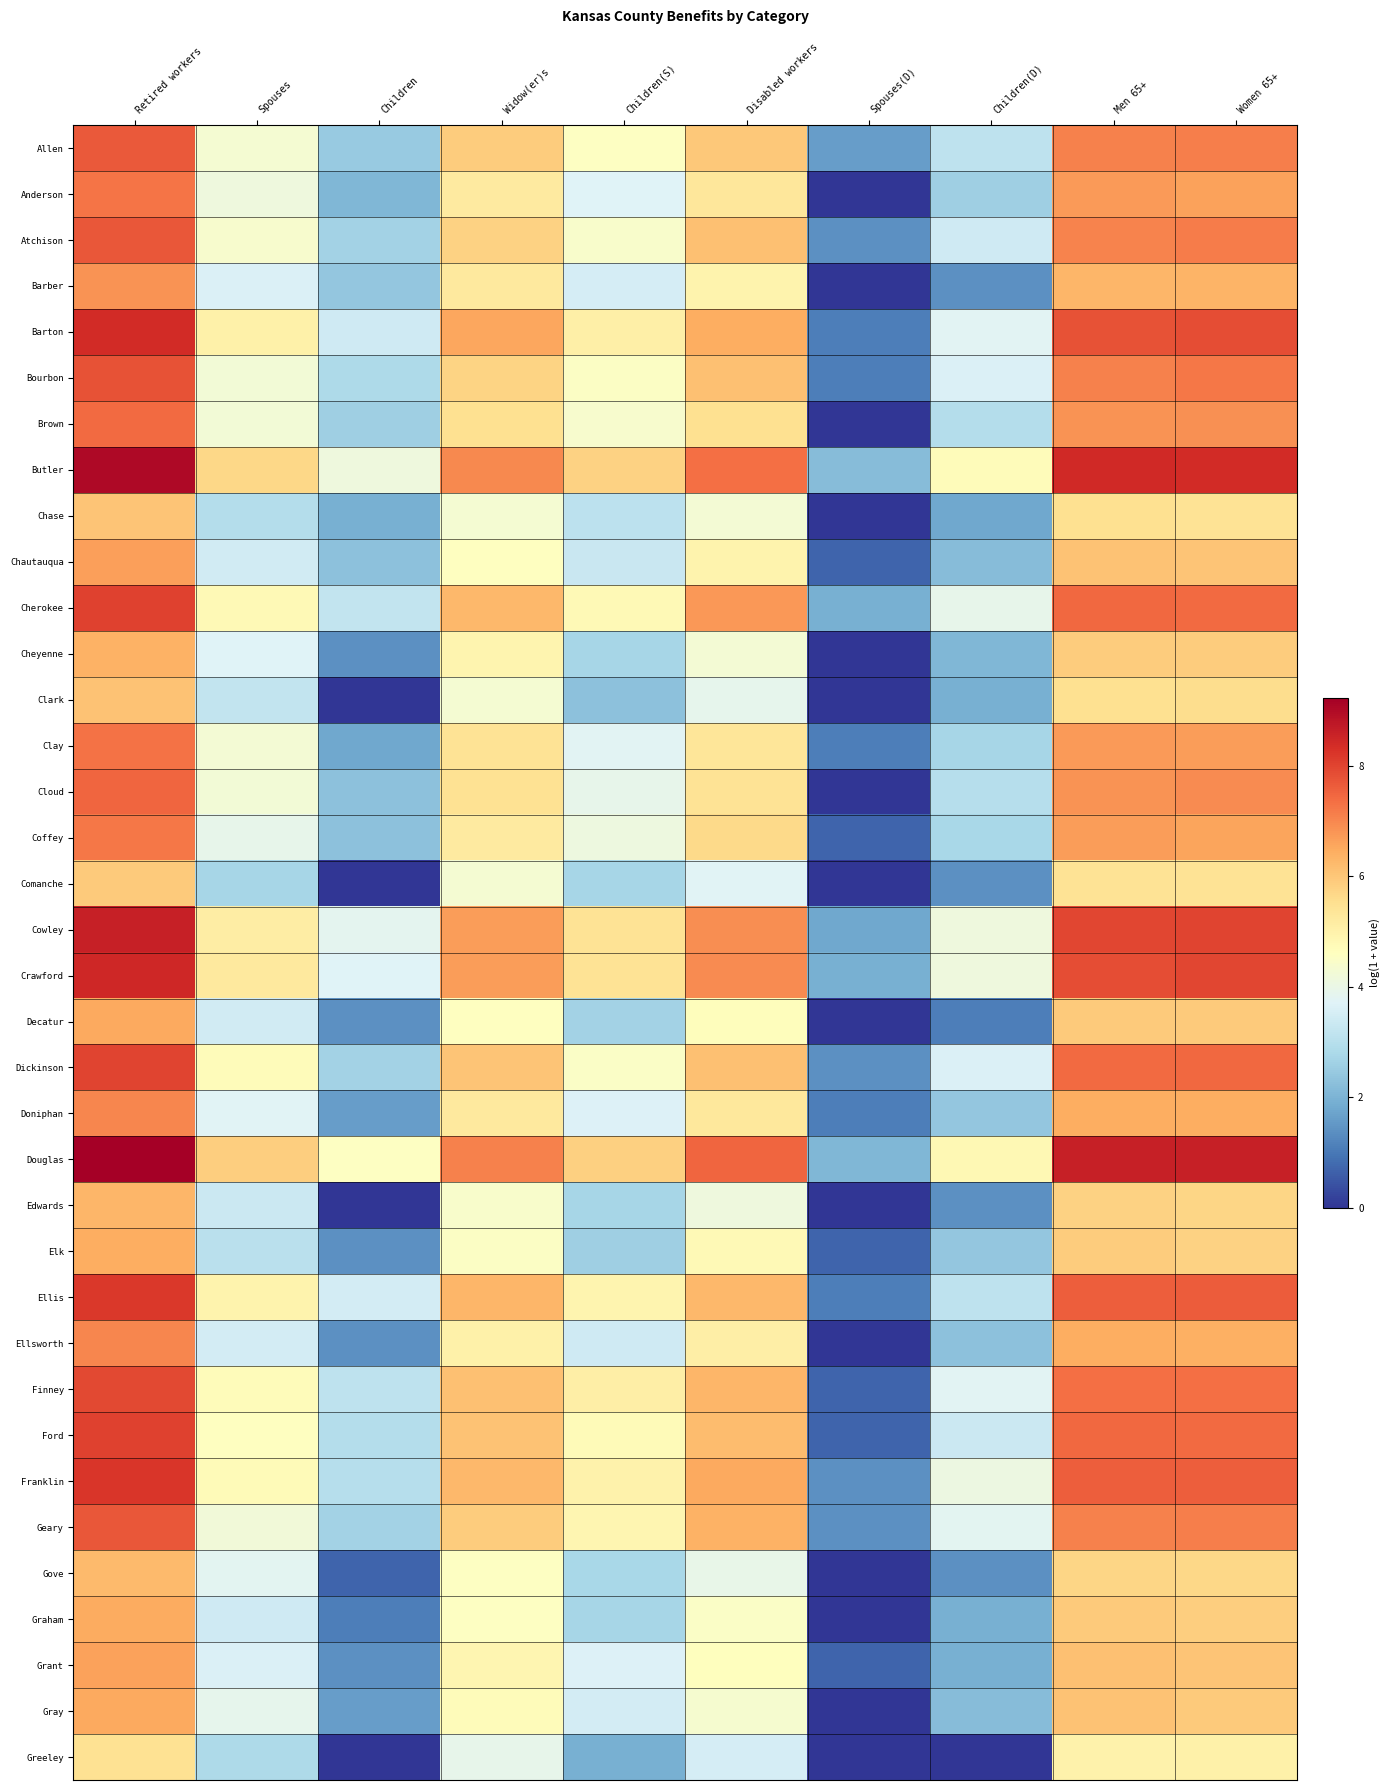

Reading left to right, extract all data points from this chart.

Allen: Retired workers=7.7	Spouses=4.3	Children=2.5	Widow(er)s=5.9	Children(S)=4.6	Disabled workers=6.0	Spouses(D)=1.6	Children(D)=3.1	Men 65+=7.1	Women 65+=7.1
Anderson: Retired workers=7.3	Spouses=4.1	Children=2.1	Widow(er)s=5.2	Children(S)=3.7	Disabled workers=5.3	Spouses(D)=0.0	Children(D)=2.6	Men 65+=6.7	Women 65+=6.6
Atchison: Retired workers=7.7	Spouses=4.4	Children=2.6	Widow(er)s=5.8	Children(S)=4.4	Disabled workers=6.1	Spouses(D)=1.4	Children(D)=3.4	Men 65+=7.1	Women 65+=7.2
Barber: Retired workers=6.8	Spouses=3.6	Children=2.4	Widow(er)s=5.2	Children(S)=3.5	Disabled workers=5.0	Spouses(D)=0.0	Children(D)=1.4	Men 65+=6.3	Women 65+=6.3
Barton: Retired workers=8.4	Spouses=5.0	Children=3.4	Widow(er)s=6.6	Children(S)=5.1	Disabled workers=6.4	Spouses(D)=1.1	Children(D)=3.8	Men 65+=7.8	Women 65+=7.9
Bourbon: Retired workers=7.8	Spouses=4.2	Children=2.8	Widow(er)s=5.8	Children(S)=4.5	Disabled workers=6.1	Spouses(D)=1.1	Children(D)=3.6	Men 65+=7.1	Women 65+=7.2
Brown: Retired workers=7.4	Spouses=4.2	Children=2.6	Widow(er)s=5.5	Children(S)=4.4	Disabled workers=5.5	Spouses(D)=0.0	Children(D)=2.9	Men 65+=6.8	Women 65+=6.9
Butler: Retired workers=9.0	Spouses=5.7	Children=4.1	Widow(er)s=7.0	Children(S)=5.8	Disabled workers=7.4	Spouses(D)=2.2	Children(D)=4.7	Men 65+=8.4	Women 65+=8.4
Chase: Retired workers=6.0	Spouses=2.9	Children=1.9	Widow(er)s=4.3	Children(S)=3.1	Disabled workers=4.3	Spouses(D)=0.0	Children(D)=1.8	Men 65+=5.5	Women 65+=5.4
Chautauqua: Retired workers=6.7	Spouses=3.4	Children=2.3	Widow(er)s=4.6	Children(S)=3.3	Disabled workers=5.0	Spouses(D)=0.7	Children(D)=2.2	Men 65+=6.1	Women 65+=6.0
Cherokee: Retired workers=8.0	Spouses=4.8	Children=3.2	Widow(er)s=6.2	Children(S)=4.8	Disabled workers=6.8	Spouses(D)=1.9	Children(D)=3.9	Men 65+=7.4	Women 65+=7.4
Cheyenne: Retired workers=6.4	Spouses=3.7	Children=1.4	Widow(er)s=4.9	Children(S)=2.7	Disabled workers=4.3	Spouses(D)=0.0	Children(D)=2.1	Men 65+=5.9	Women 65+=5.9
Clark: Retired workers=6.1	Spouses=3.2	Children=0.0	Widow(er)s=4.3	Children(S)=2.3	Disabled workers=3.9	Spouses(D)=0.0	Children(D)=1.9	Men 65+=5.5	Women 65+=5.6
Clay: Retired workers=7.3	Spouses=4.3	Children=1.8	Widow(er)s=5.4	Children(S)=3.8	Disabled workers=5.3	Spouses(D)=1.1	Children(D)=2.7	Men 65+=6.7	Women 65+=6.7
Cloud: Retired workers=7.5	Spouses=4.2	Children=2.3	Widow(er)s=5.5	Children(S)=3.9	Disabled workers=5.4	Spouses(D)=0.0	Children(D)=3.0	Men 65+=6.8	Women 65+=7.0
Coffey: Retired workers=7.2	Spouses=3.9	Children=2.3	Widow(er)s=5.2	Children(S)=4.1	Disabled workers=5.7	Spouses(D)=0.7	Children(D)=2.8	Men 65+=6.7	Women 65+=6.6
Comanche: Retired workers=6.0	Spouses=2.7	Children=0.0	Widow(er)s=4.3	Children(S)=2.7	Disabled workers=3.7	Spouses(D)=0.0	Children(D)=1.4	Men 65+=5.4	Women 65+=5.4
Cowley: Retired workers=8.6	Spouses=5.2	Children=3.8	Widow(er)s=6.7	Children(S)=5.4	Disabled workers=6.9	Spouses(D)=1.8	Children(D)=4.1	Men 65+=8.0	Women 65+=8.0
Crawford: Retired workers=8.5	Spouses=5.2	Children=3.7	Widow(er)s=6.7	Children(S)=5.4	Disabled workers=6.9	Spouses(D)=1.9	Children(D)=4.1	Men 65+=7.9	Women 65+=8.0
Decatur: Retired workers=6.5	Spouses=3.4	Children=1.4	Widow(er)s=4.6	Children(S)=2.6	Disabled workers=4.7	Spouses(D)=0.0	Children(D)=1.1	Men 65+=6.0	Women 65+=5.9
Dickinson: Retired workers=8.0	Spouses=4.7	Children=2.6	Widow(er)s=6.1	Children(S)=4.5	Disabled workers=6.1	Spouses(D)=1.4	Children(D)=3.6	Men 65+=7.4	Women 65+=7.4
Doniphan: Retired workers=7.0	Spouses=3.7	Children=1.6	Widow(er)s=5.3	Children(S)=3.7	Disabled workers=5.3	Spouses(D)=1.1	Children(D)=2.4	Men 65+=6.4	Women 65+=6.5
Douglas: Retired workers=9.2	Spouses=5.9	Children=4.6	Widow(er)s=7.1	Children(S)=5.8	Disabled workers=7.5	Spouses(D)=2.1	Children(D)=4.8	Men 65+=8.6	Women 65+=8.6
Edwards: Retired workers=6.3	Spouses=3.3	Children=0.0	Widow(er)s=4.4	Children(S)=2.7	Disabled workers=4.1	Spouses(D)=0.0	Children(D)=1.4	Men 65+=5.8	Women 65+=5.7
Elk: Retired workers=6.4	Spouses=3.0	Children=1.4	Widow(er)s=4.5	Children(S)=2.6	Disabled workers=4.8	Spouses(D)=0.7	Children(D)=2.4	Men 65+=5.9	Women 65+=5.8
Ellis: Retired workers=8.2	Spouses=5.0	Children=3.5	Widow(er)s=6.3	Children(S)=4.9	Disabled workers=6.3	Spouses(D)=1.1	Children(D)=3.1	Men 65+=7.6	Women 65+=7.6
Ellsworth: Retired workers=7.0	Spouses=3.5	Children=1.4	Widow(er)s=5.0	Children(S)=3.4	Disabled workers=5.1	Spouses(D)=0.0	Children(D)=2.3	Men 65+=6.4	Women 65+=6.4
Finney: Retired workers=7.9	Spouses=4.7	Children=3.1	Widow(er)s=6.1	Children(S)=5.1	Disabled workers=6.3	Spouses(D)=0.7	Children(D)=3.8	Men 65+=7.3	Women 65+=7.3
Ford: Retired workers=8.0	Spouses=4.6	Children=2.9	Widow(er)s=6.1	Children(S)=4.8	Disabled workers=6.2	Spouses(D)=0.7	Children(D)=3.3	Men 65+=7.4	Women 65+=7.4
Franklin: Retired workers=8.2	Spouses=4.7	Children=3.0	Widow(er)s=6.3	Children(S)=5.0	Disabled workers=6.5	Spouses(D)=1.4	Children(D)=4.1	Men 65+=7.6	Women 65+=7.6
Geary: Retired workers=7.7	Spouses=4.2	Children=2.6	Widow(er)s=5.9	Children(S)=4.9	Disabled workers=6.4	Spouses(D)=1.4	Children(D)=3.8	Men 65+=7.1	Women 65+=7.1
Gove: Retired workers=6.2	Spouses=3.8	Children=0.7	Widow(er)s=4.6	Children(S)=2.8	Disabled workers=4.0	Spouses(D)=0.0	Children(D)=1.4	Men 65+=5.7	Women 65+=5.7
Graham: Retired workers=6.5	Spouses=3.4	Children=1.1	Widow(er)s=4.6	Children(S)=2.7	Disabled workers=4.5	Spouses(D)=0.0	Children(D)=1.9	Men 65+=5.9	Women 65+=5.9
Grant: Retired workers=6.6	Spouses=3.6	Children=1.4	Widow(er)s=4.9	Children(S)=3.7	Disabled workers=4.6	Spouses(D)=0.7	Children(D)=1.9	Men 65+=6.1	Women 65+=6.1
Gray: Retired workers=6.5	Spouses=3.9	Children=1.6	Widow(er)s=4.7	Children(S)=3.5	Disabled workers=4.3	Spouses(D)=0.0	Children(D)=2.2	Men 65+=6.1	Women 65+=6.0
Greeley: Retired workers=5.5	Spouses=2.8	Children=0.0	Widow(er)s=3.9	Children(S)=1.9	Disabled workers=3.5	Spouses(D)=0.0	Children(D)=0.0	Men 65+=5.0	Women 65+=5.0